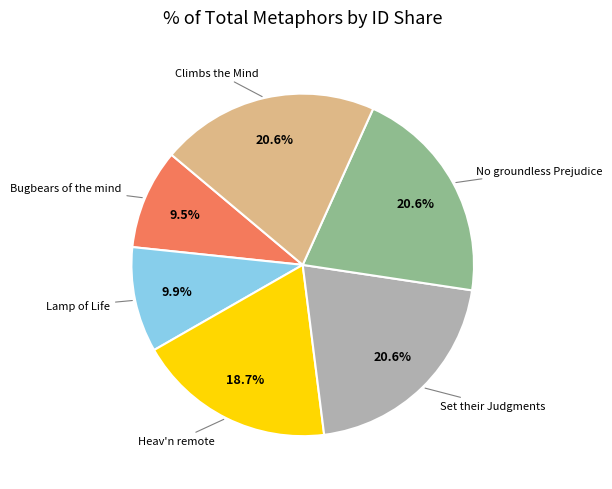

How many slices are in this pie chart?

6